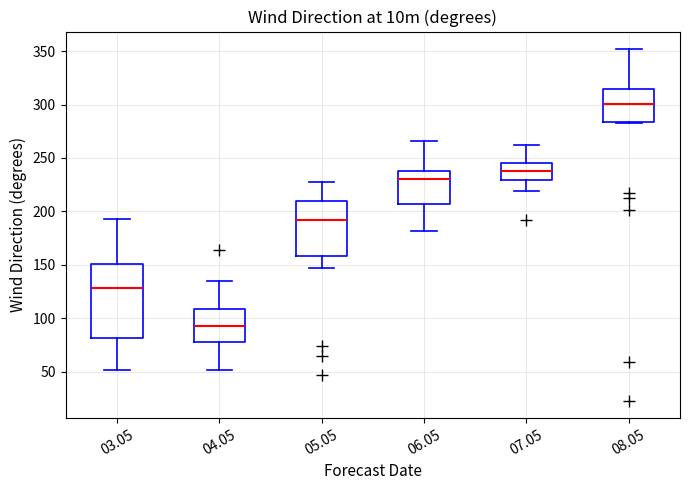

Which box has the lowest median line?

04.05